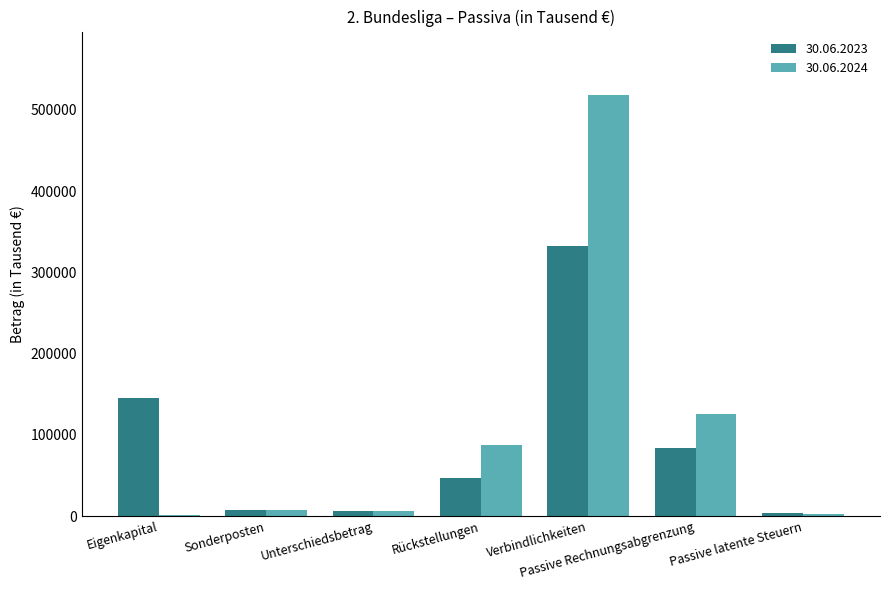

The value of 30.06.2023 at Passive Rechnungsabgrenzung is 138806. True or false?

False